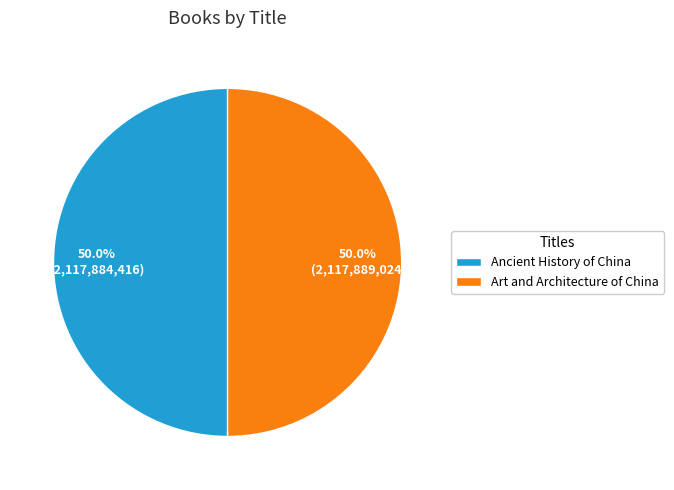

To the nearest percent, what portion does Ancient History of China represent?

50%